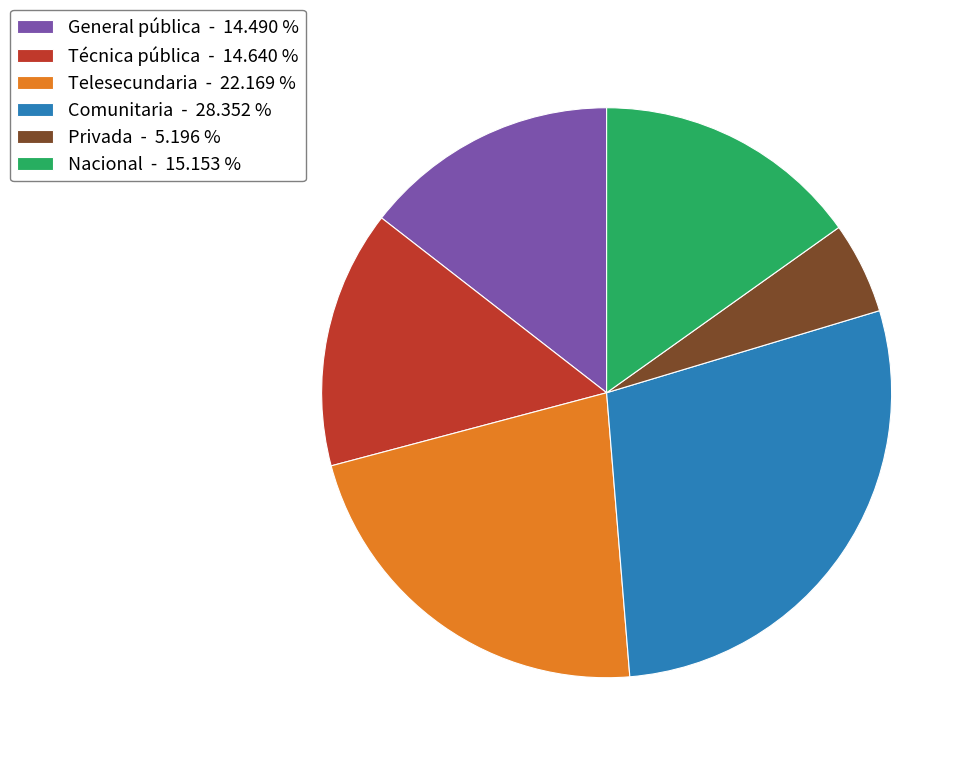

Does Técnica pública represent more than half of the total?

No